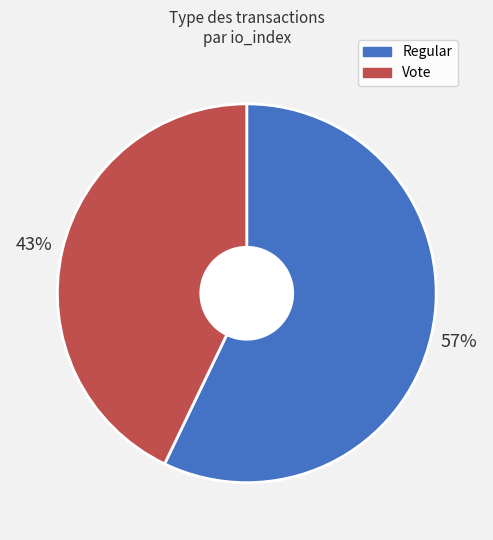

Combined, do Vote and Regular account for over 50%?

Yes